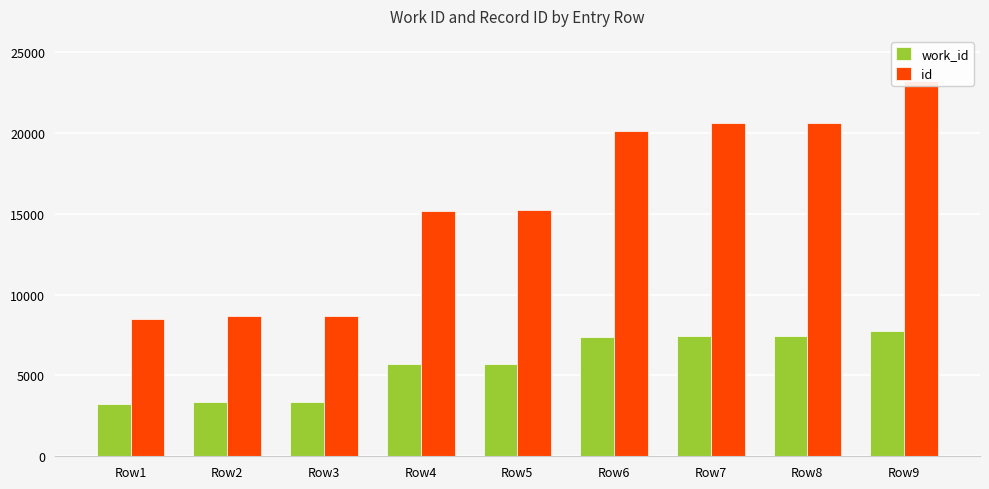

How many data points in id are less than 15237?

4